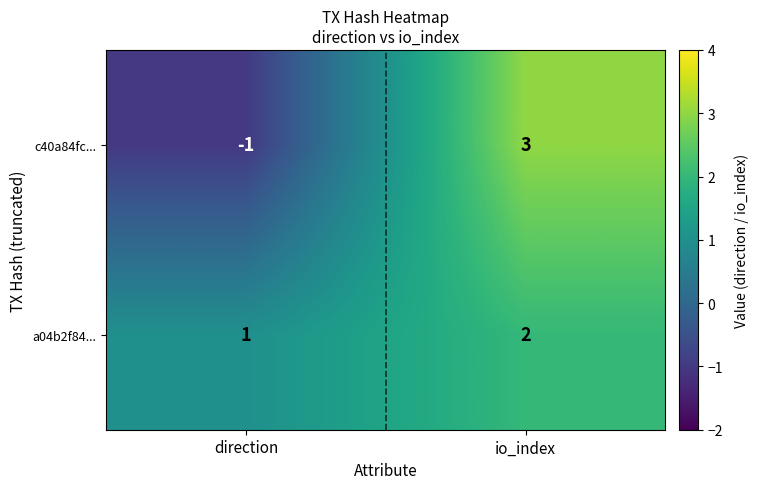

Reading right to left, what are all the values shown in this chart?

c40a84fc...: io_index=3	direction=-1
a04b2f84...: io_index=2	direction=1